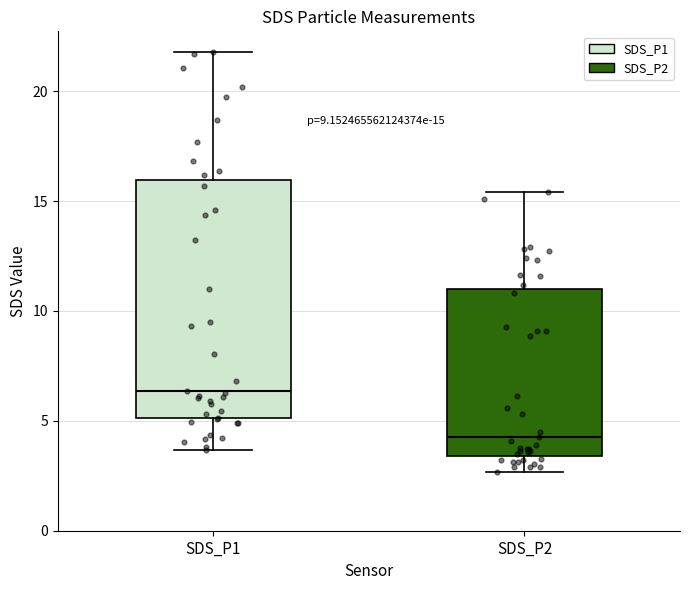

Which box is the tallest, from its lower edge to its upper edge?

SDS_P1